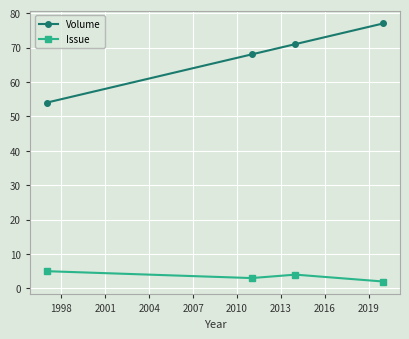

What is the maximum value for Issue?

5